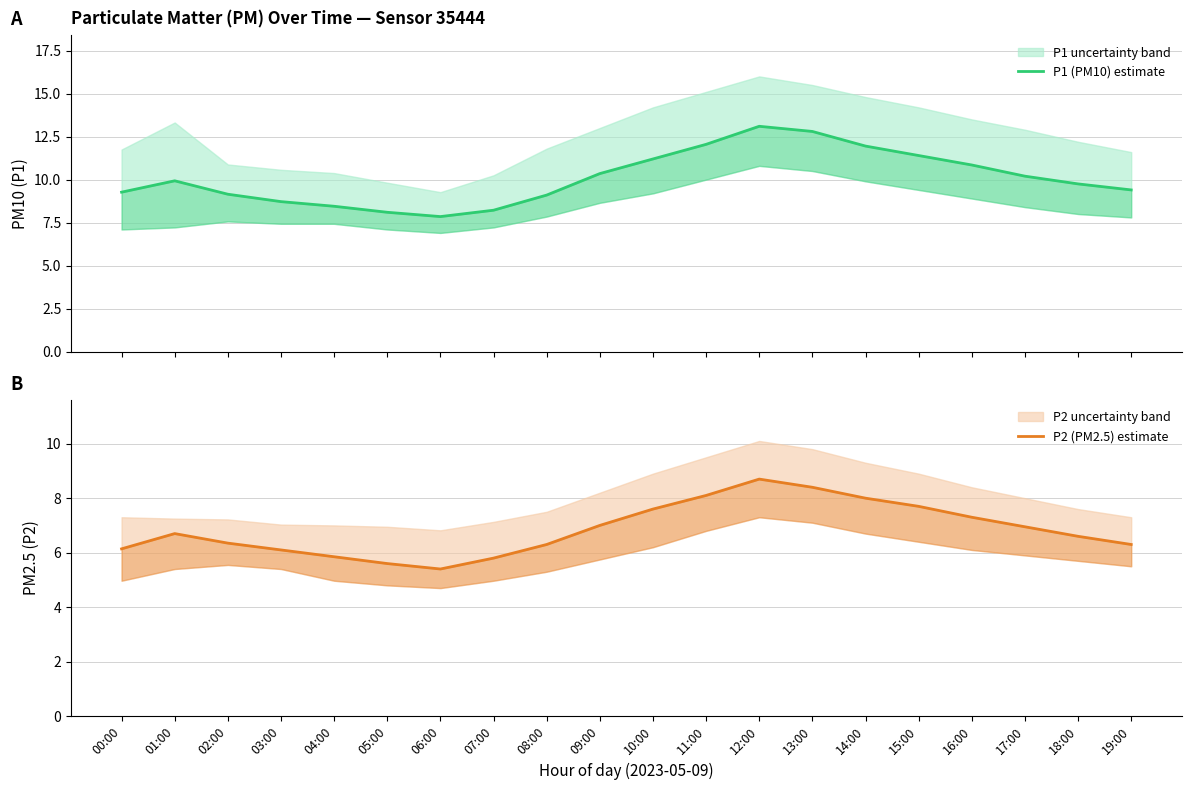

How many interior local peaks does the P2 (PM2.5) estimate series have?

2